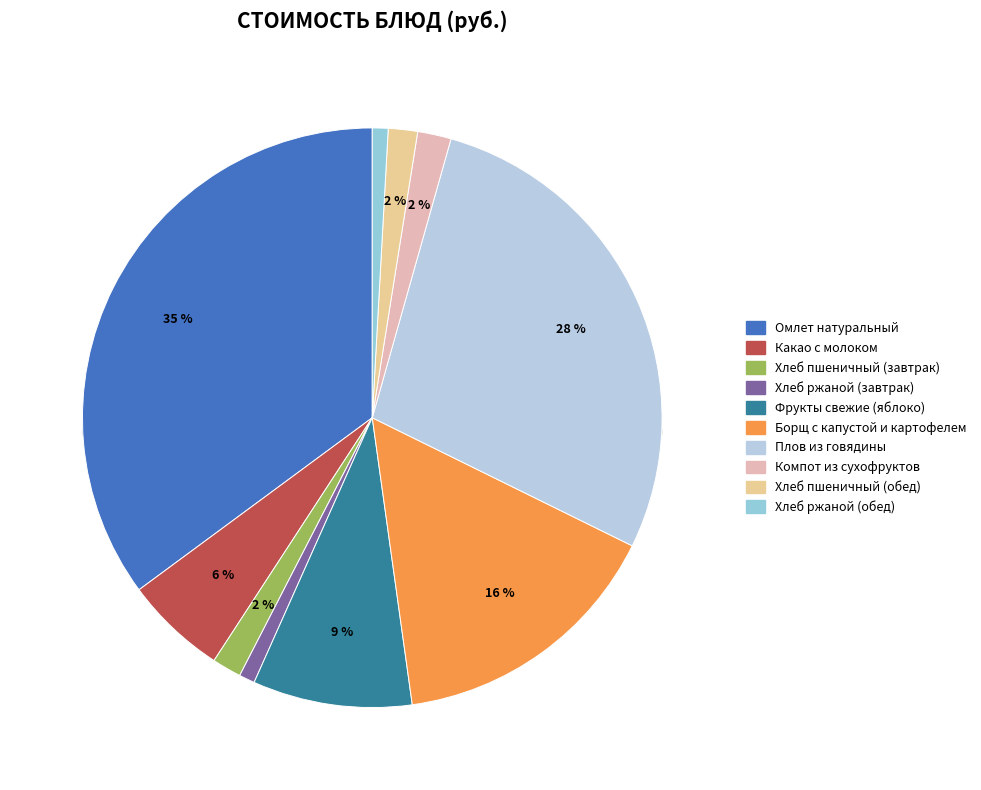

What is the smallest slice in the pie chart?

Хлеб ржаной (завтрак)